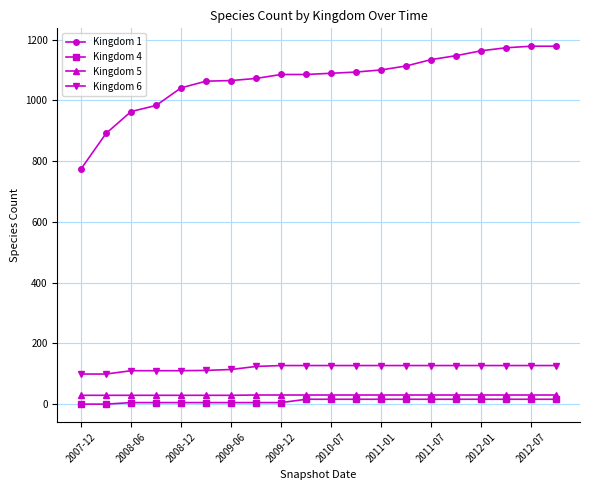

Which series has the largest total across all categories?

Kingdom 1